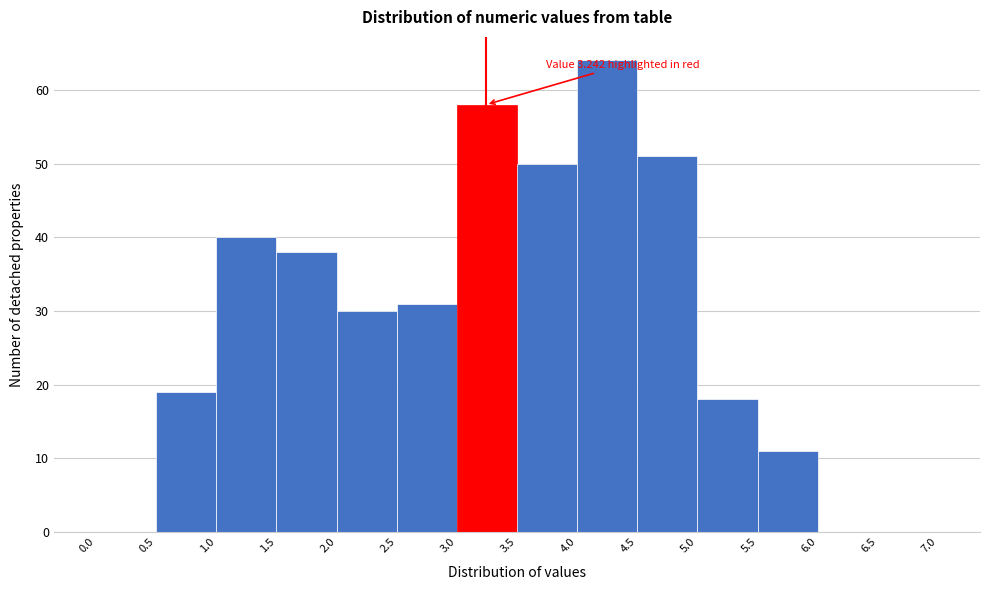

Which range on the x-axis has the tallest bar?

4.0 to 4.5